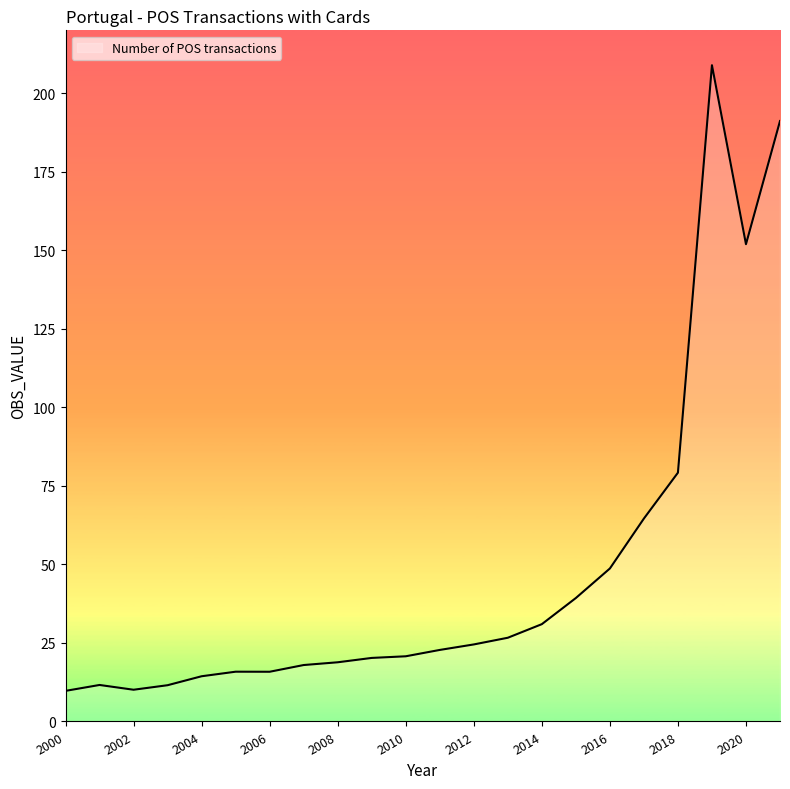

How many lines are shown in the chart?

1